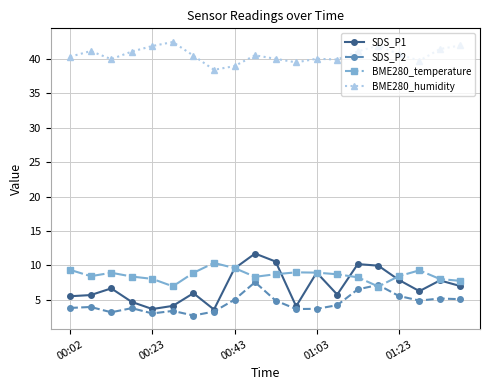

What is the lowest value of the BME280_humidity series?

38.4